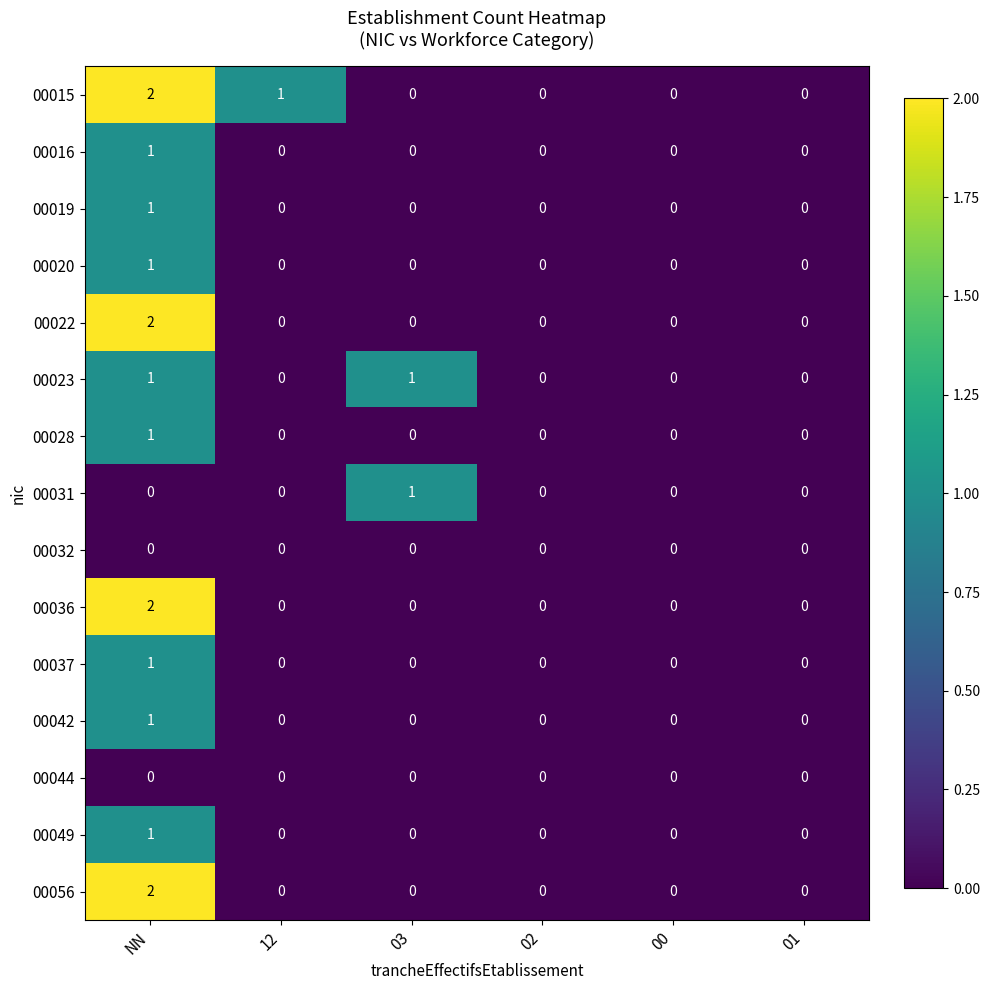

True or false: 00023 has a value of 1 at 03.

True